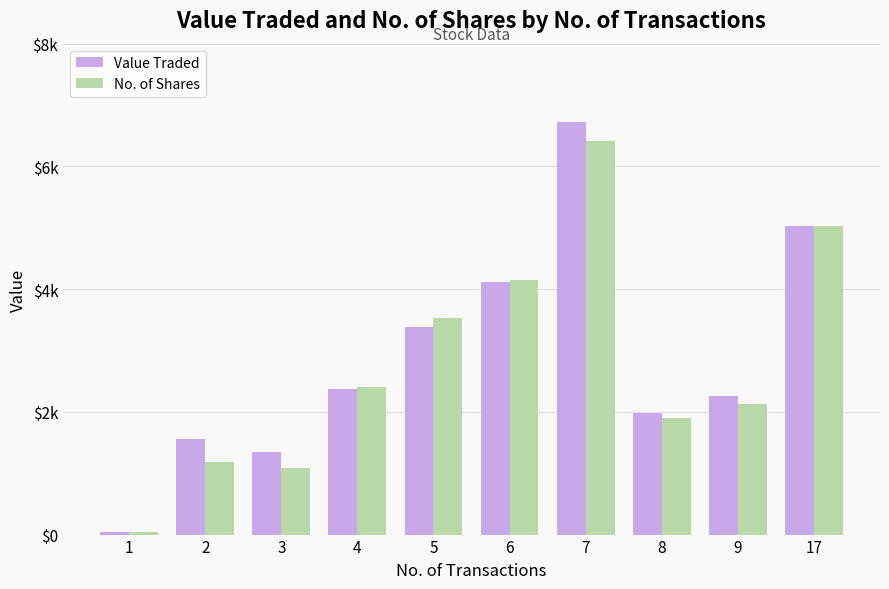

Reading left to right, extract all data points from this chart.

Value Traded: 50	1563	1341	2376	3388	4110	6725	1976	2255	5025
No. of Shares: 50	1177	1085	2400	3528	4146	6410	1900	2125	5025